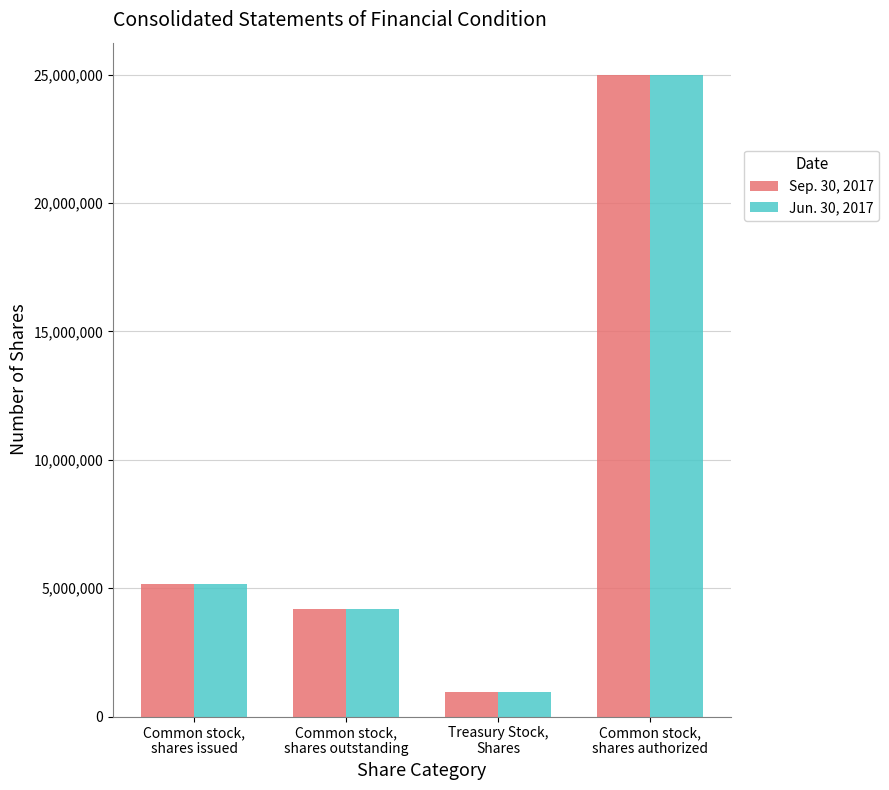

At how many categories does at least one series exceed 2125273?

3